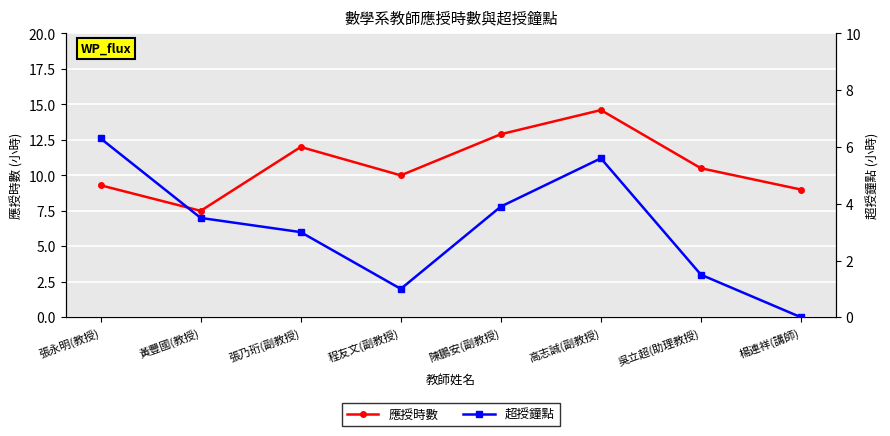

Is the value of 應授時數 at 楊連祥(講師) greater than the value of 超授鐘點 at 程友文(副教授)?

Yes